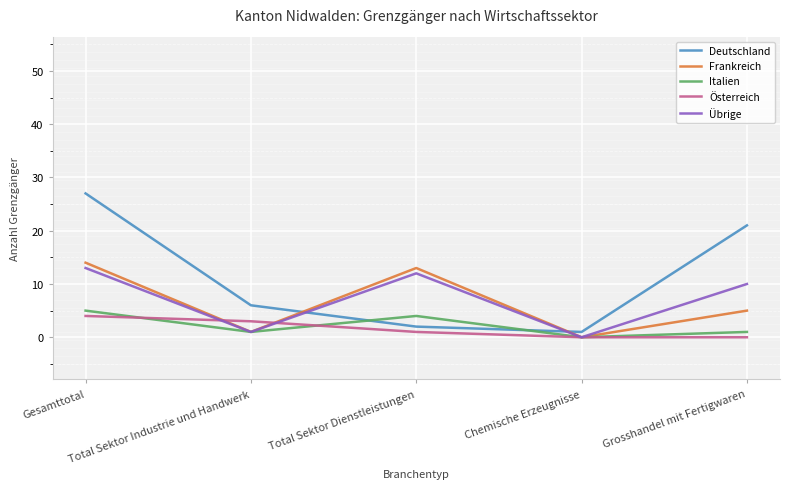

Which series has the largest total across all categories?

Deutschland